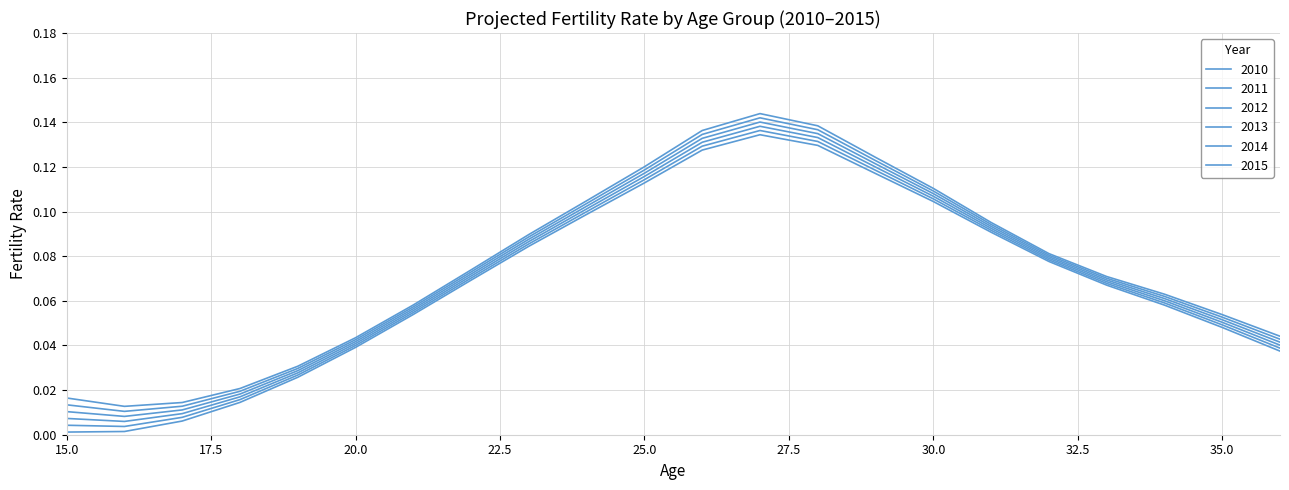

Is this an area chart (filled region under the line)?

No